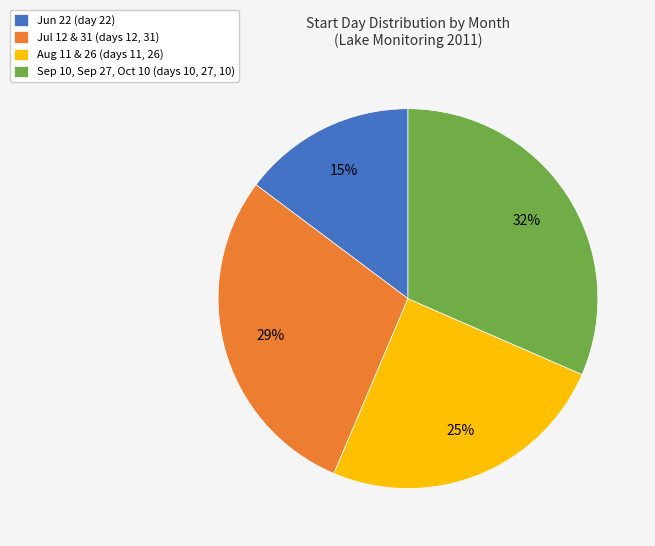

Is there any slice that represents more than half of the pie?

No